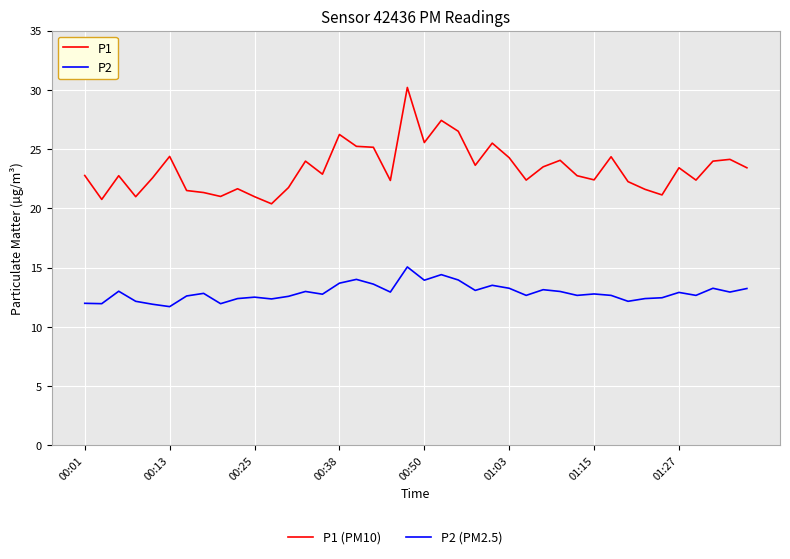

Rank the series by their maximum value, from lowest to highest.

P2, P1